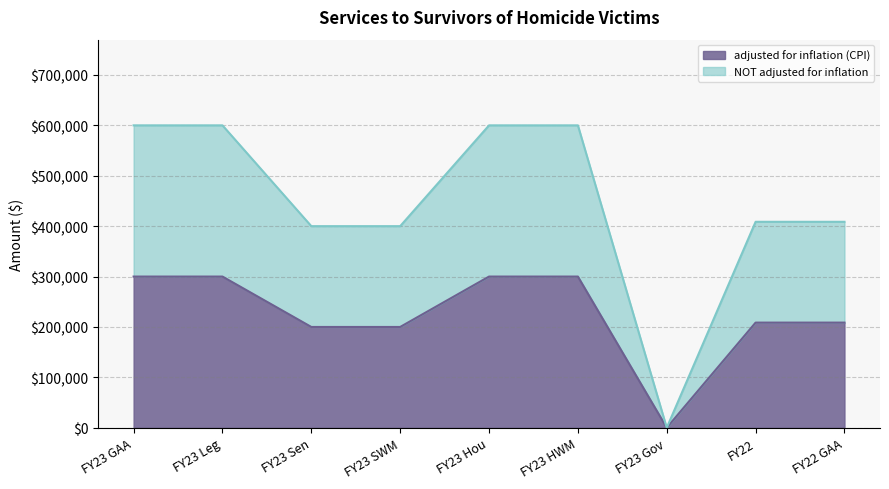

What is the label of the 8th point from the right?

FY23 Leg